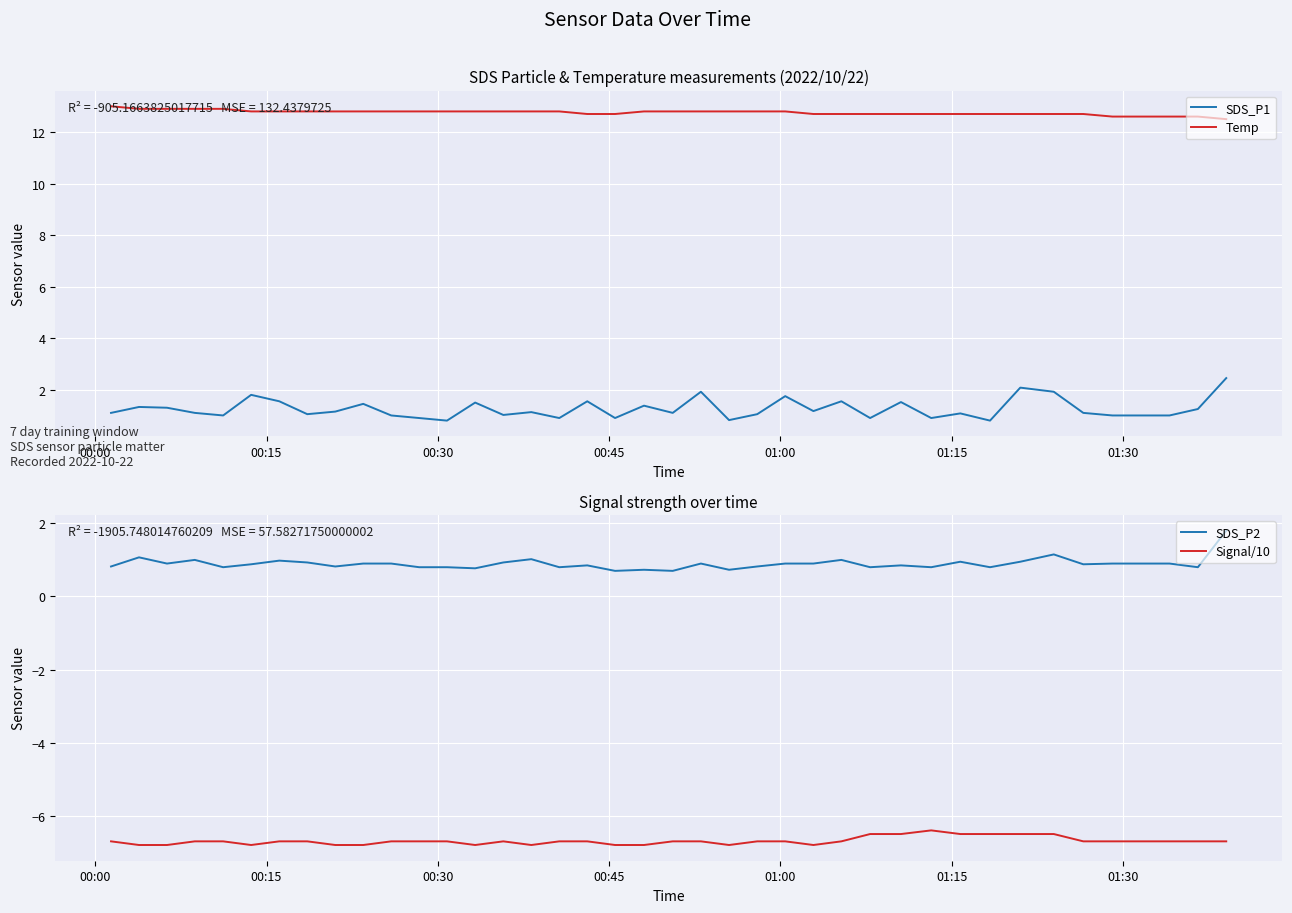

True or false: Temp and SDS_P1 cross at least once.

False